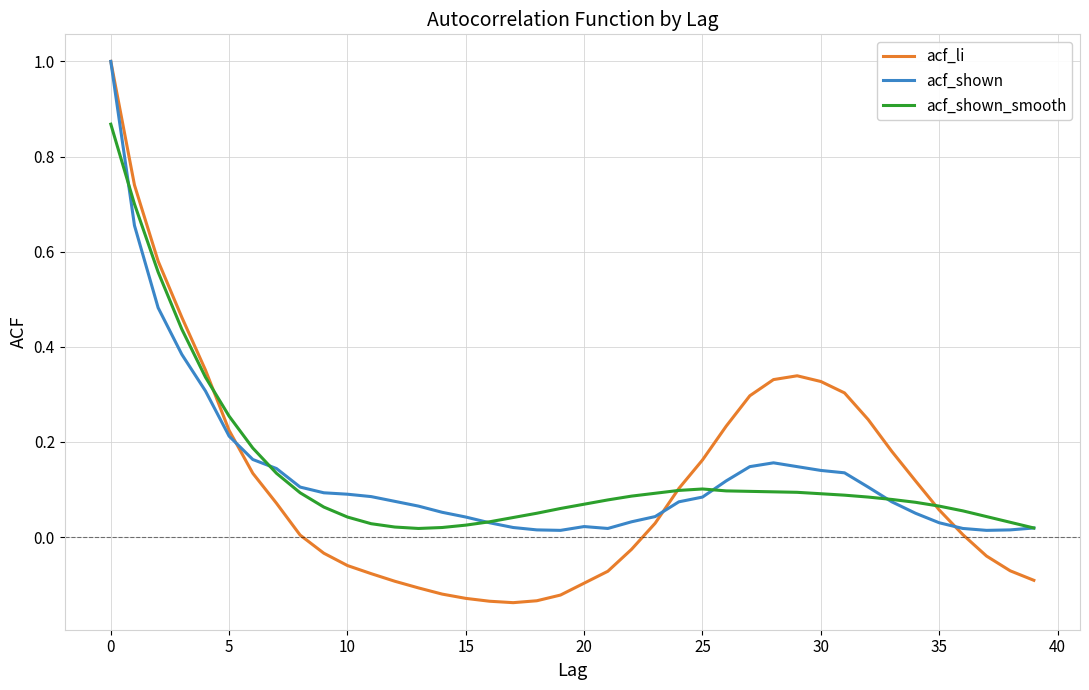

Which series has the largest range (max minus min)?

acf_li